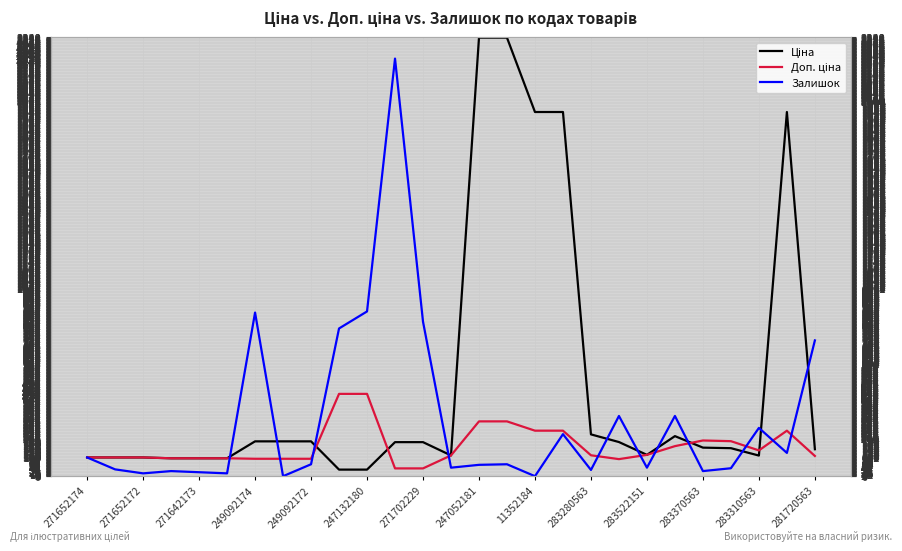

How many distinct data groups are displayed?

3